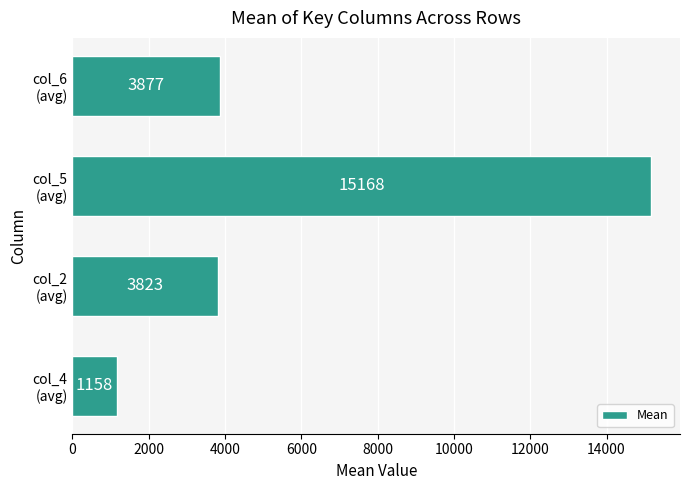

What is the smallest value displayed?

1158